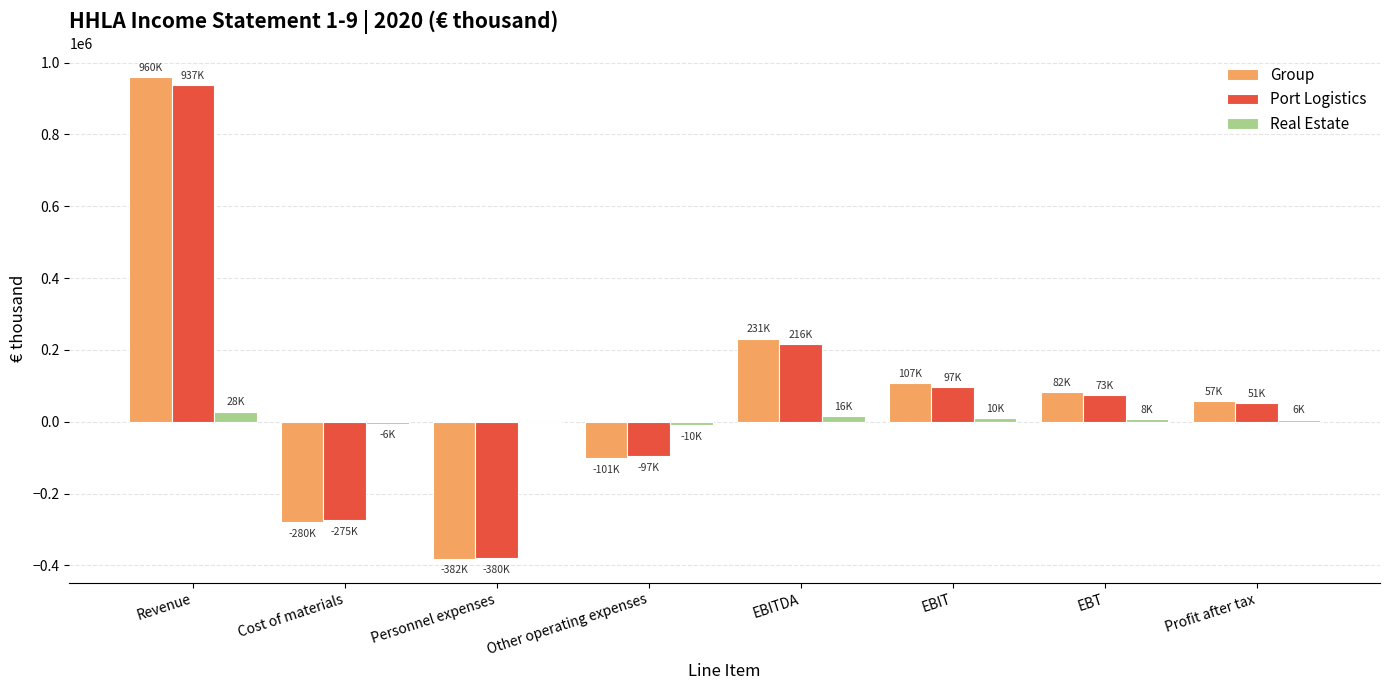

How many series are shown in this chart?

3